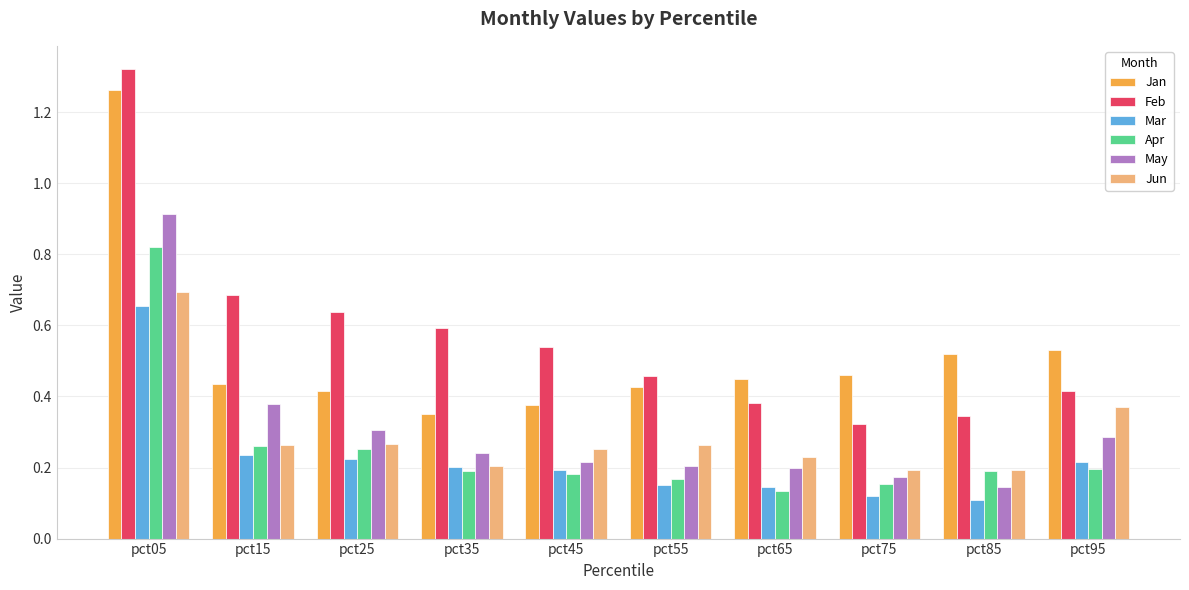

Is it true that Apr equals 0.5 at pct05?

False